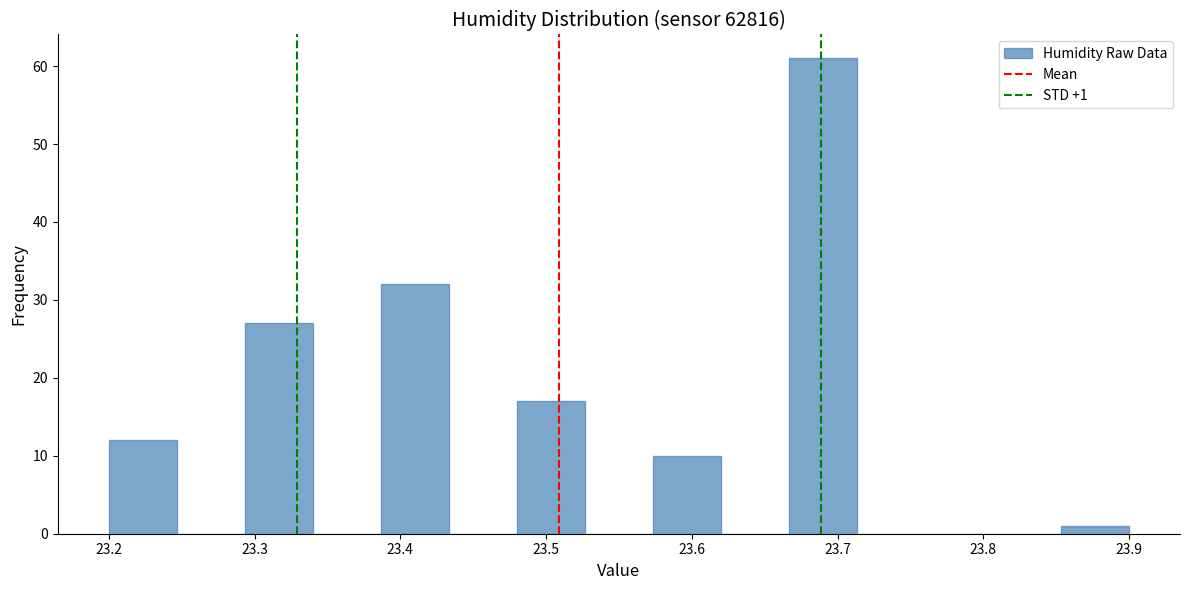

Over which range of the x-axis is the bar tallest?

23.67 to 23.71